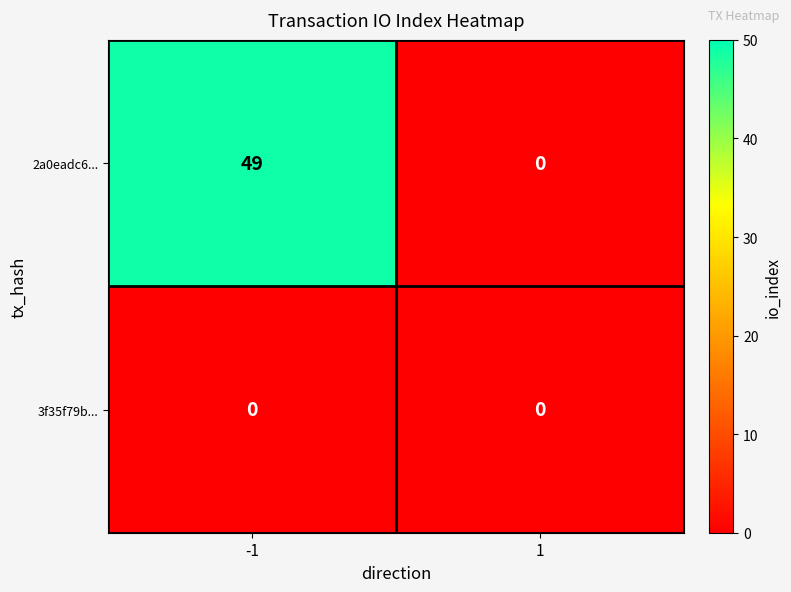

Which series has the largest range (max minus min)?

2a0eadc6...